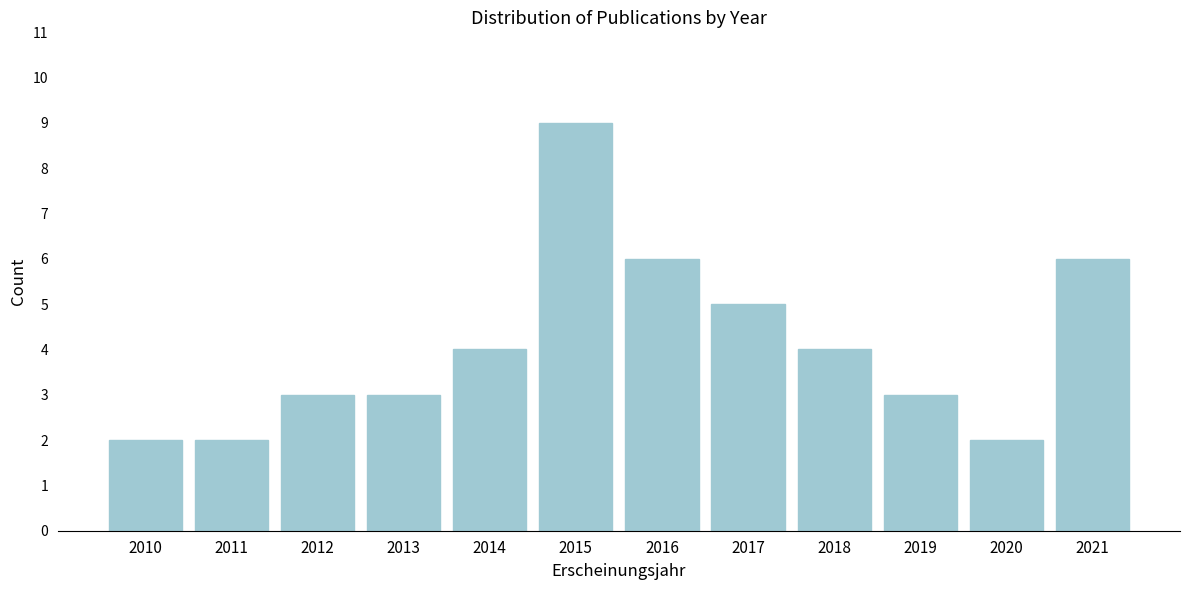

Reading left to right, transcribe all the data shown in this chart.

2	2	3	3	4	9	6	5	4	3	2	6